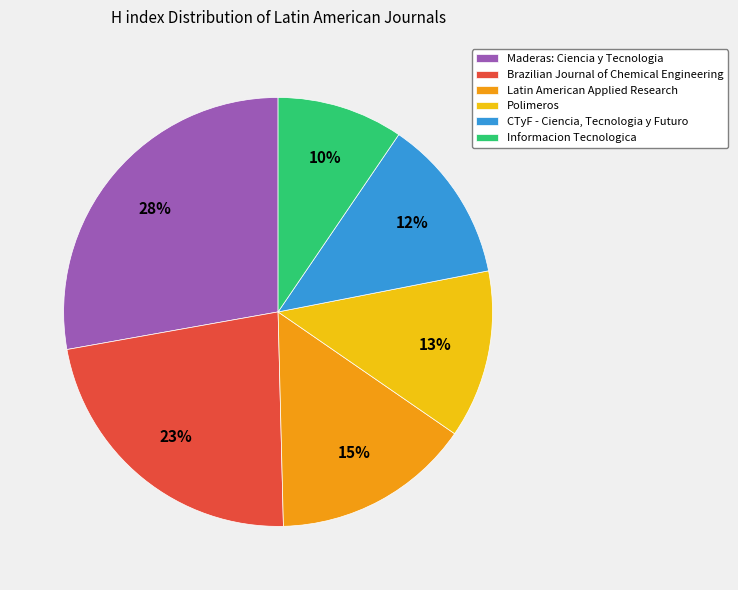

What is the smallest slice in the pie chart?

Informacion Tecnologica